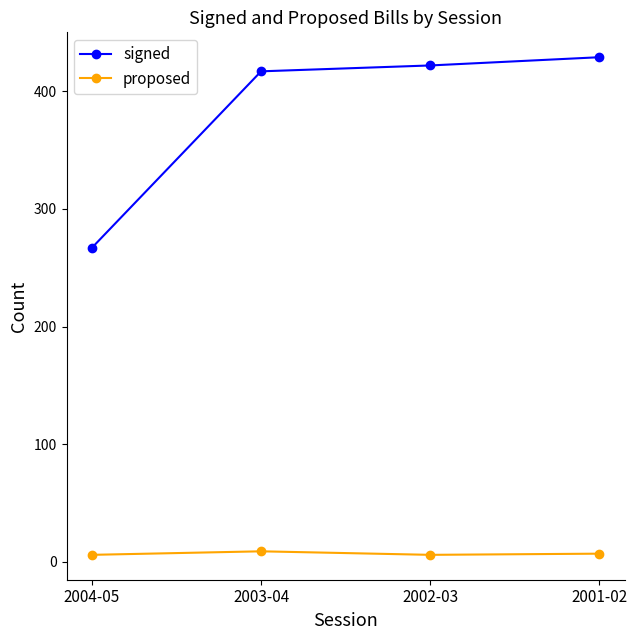

Which series has the largest range (max minus min)?

signed